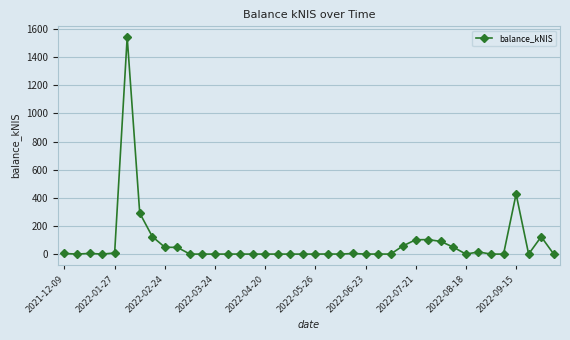

What is the maximum value shown in the chart?

1541.3